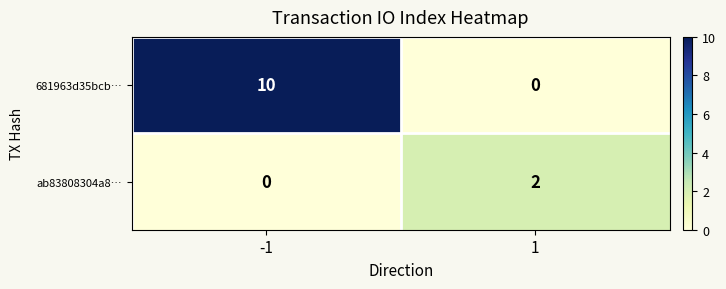

What is the sum of the 681963d35bcb… values at -1 and 1?

10